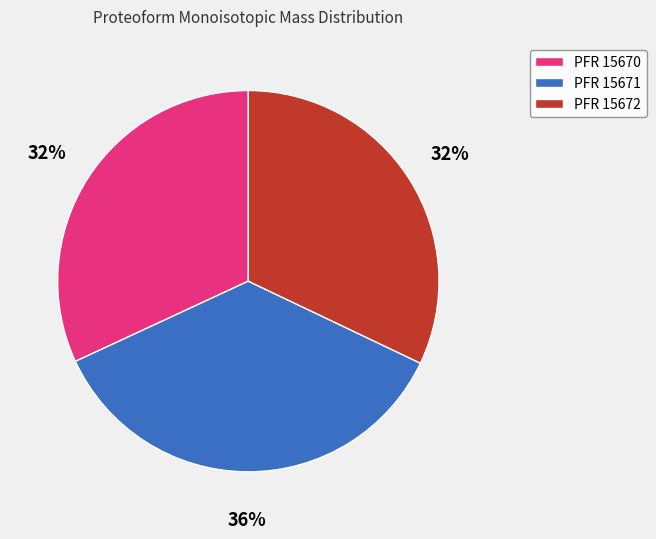

Between PFR 15670 and PFR 15671, which is larger?

PFR 15671